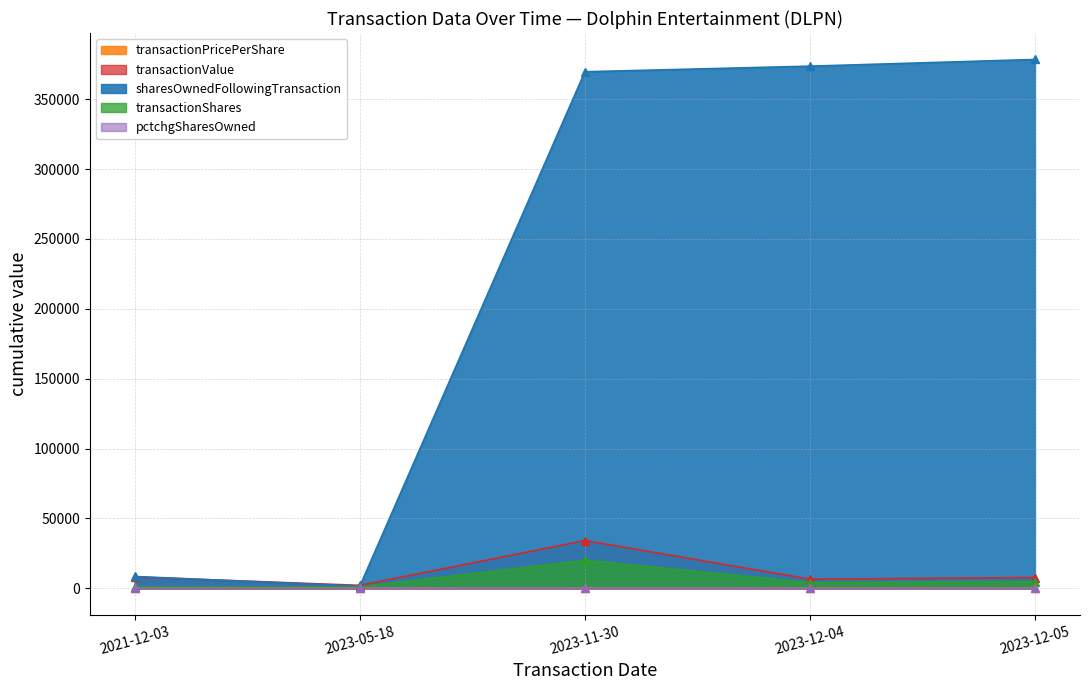

How many lines are shown in the chart?

5